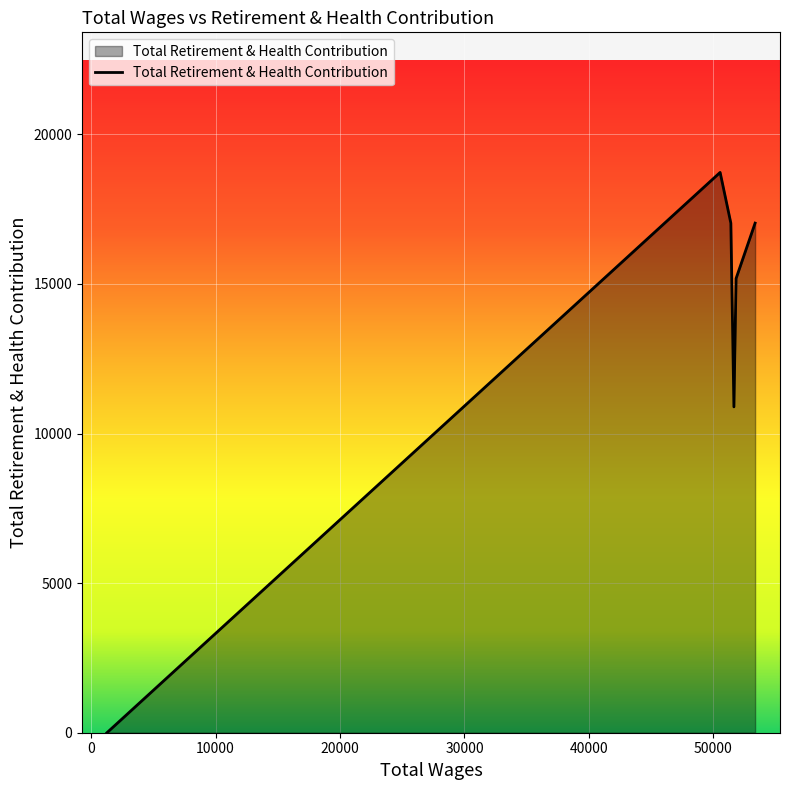

How many distinct data groups are displayed?

1